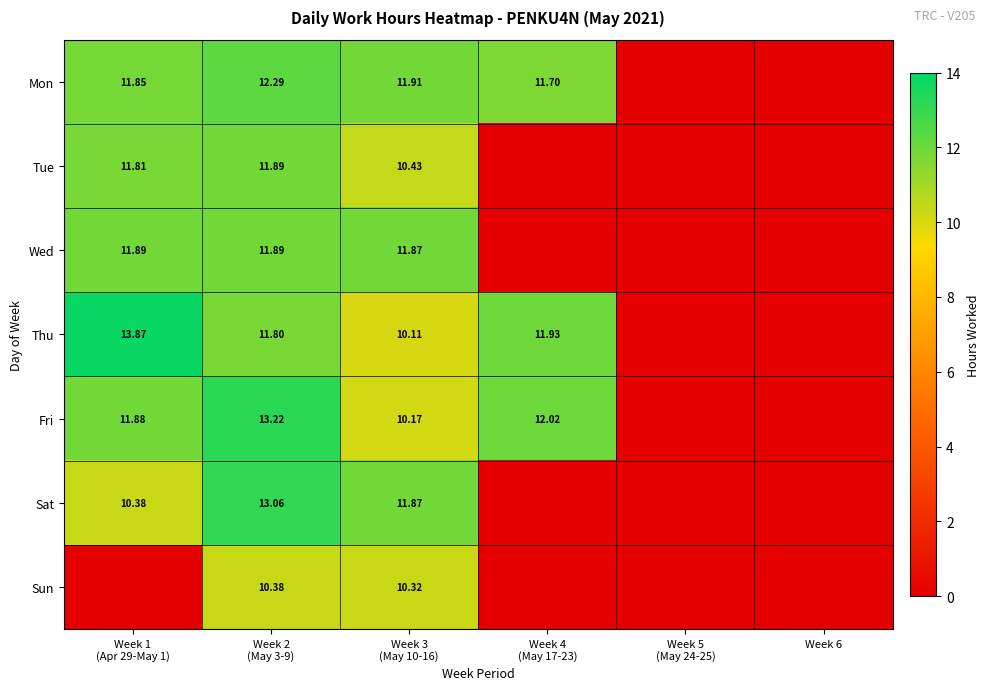

Is the value of Wed at Week 4 (May 17-23) greater than the value of Mon at Week 4 (May 17-23)?

No